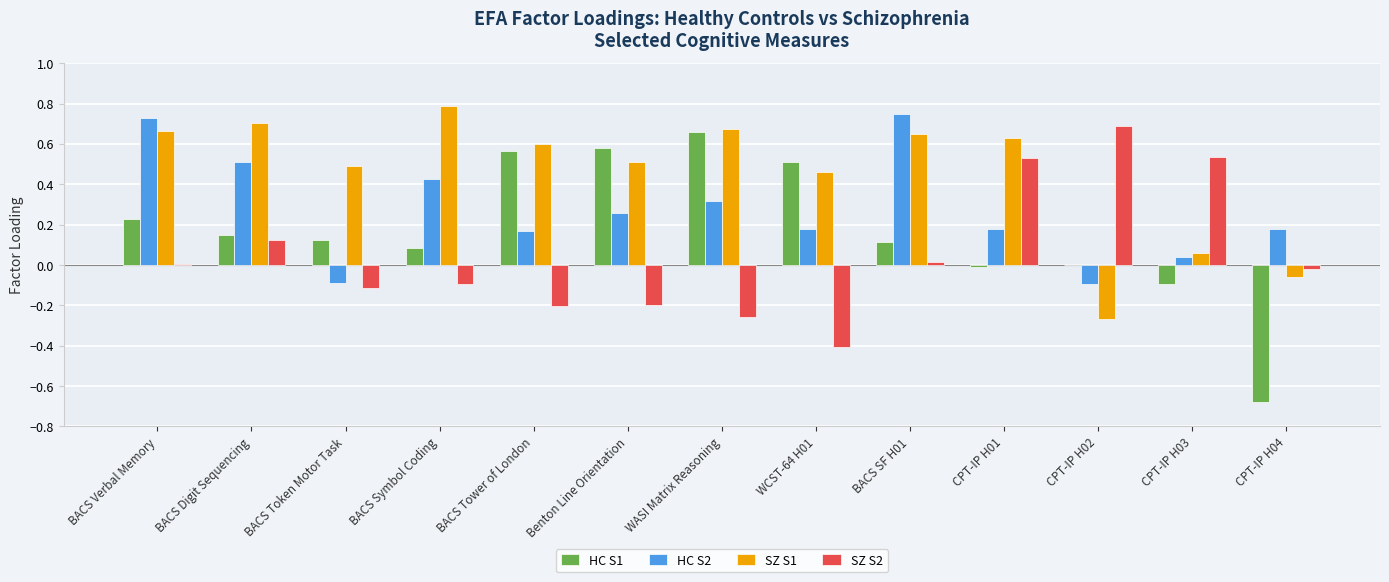

True or false: SZ S2 has a value of 0.0 at BACS SF H01.

True